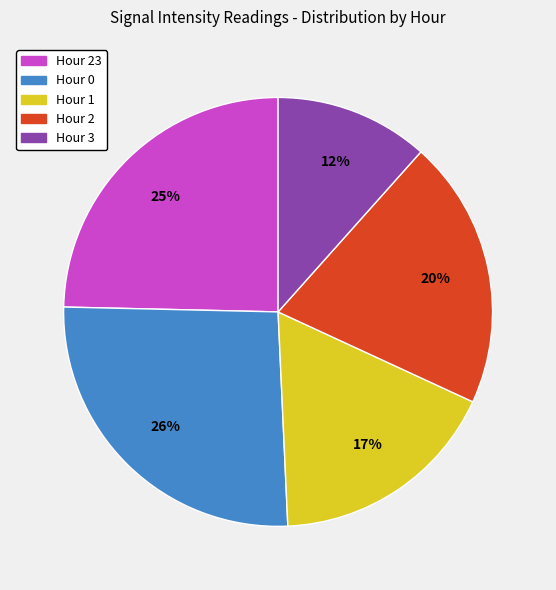

To the nearest percent, what is the difference between the largest and smallest slice percentages?

14%